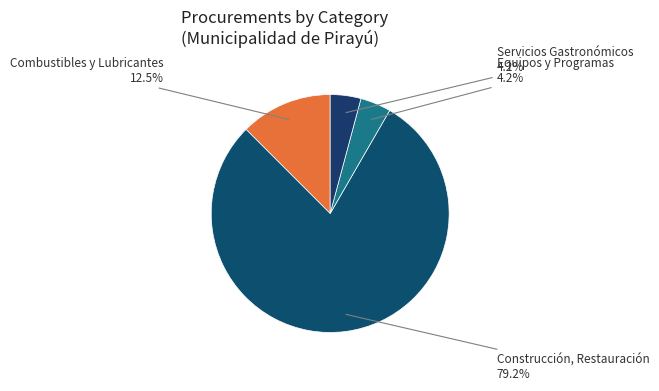

To the nearest percent, what is the average slice percentage?

25%